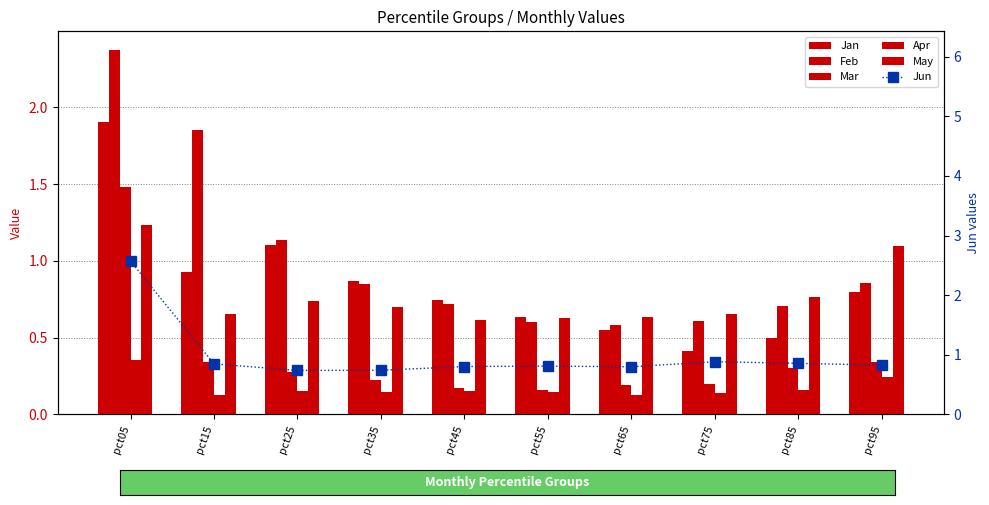

What is the sum of all Jan values?

8.4